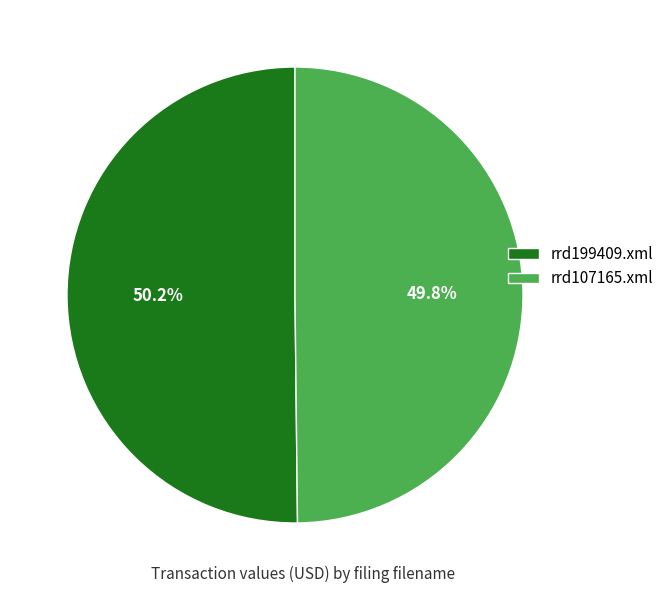

Approximately how many times larger is the value at rrd199409.xml compared to rrd107165.xml?

1.0